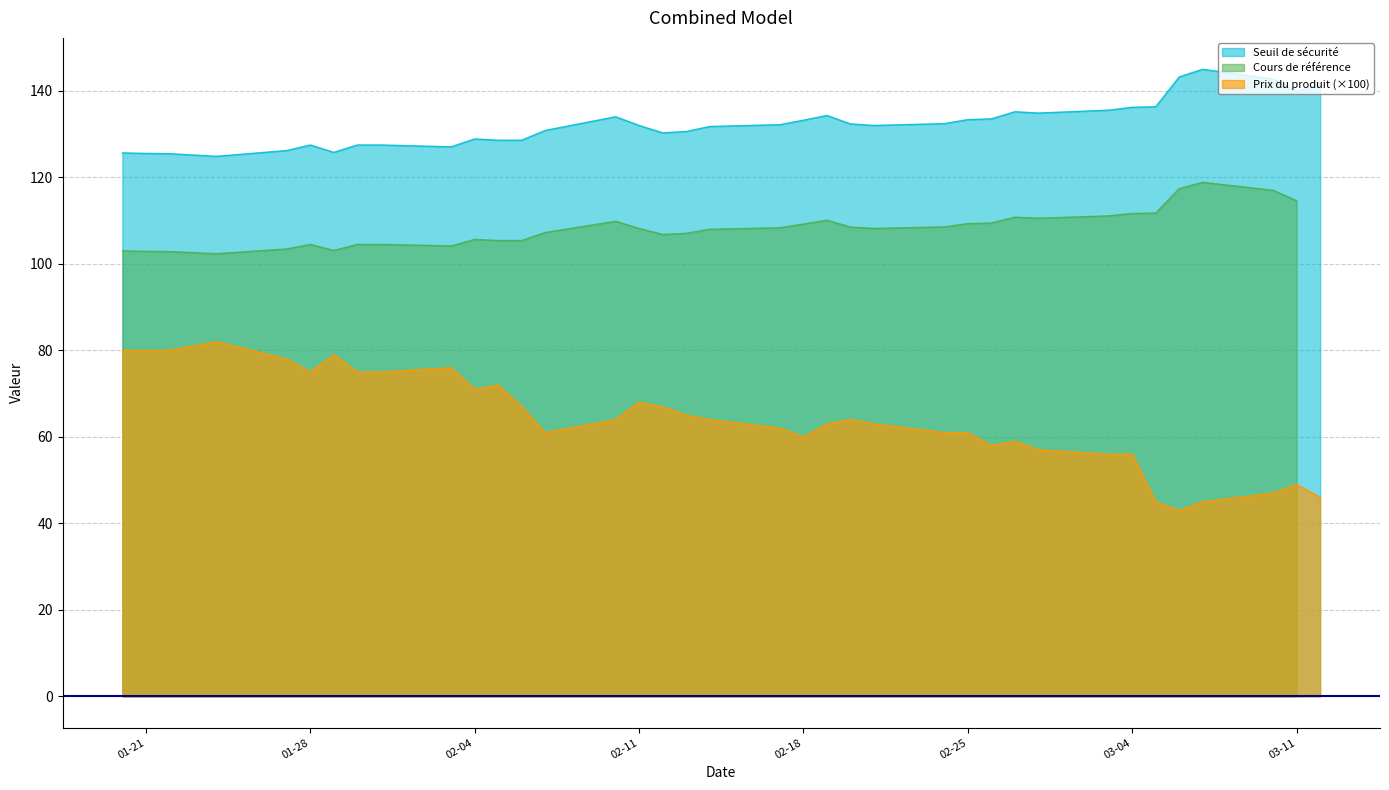

True or false: Prix du produit has more than 0 interior local peaks.

True